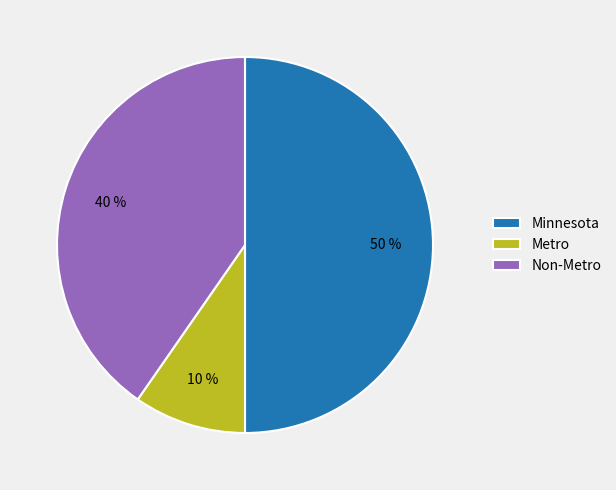

To the nearest percent, what portion does Minnesota represent?

50%